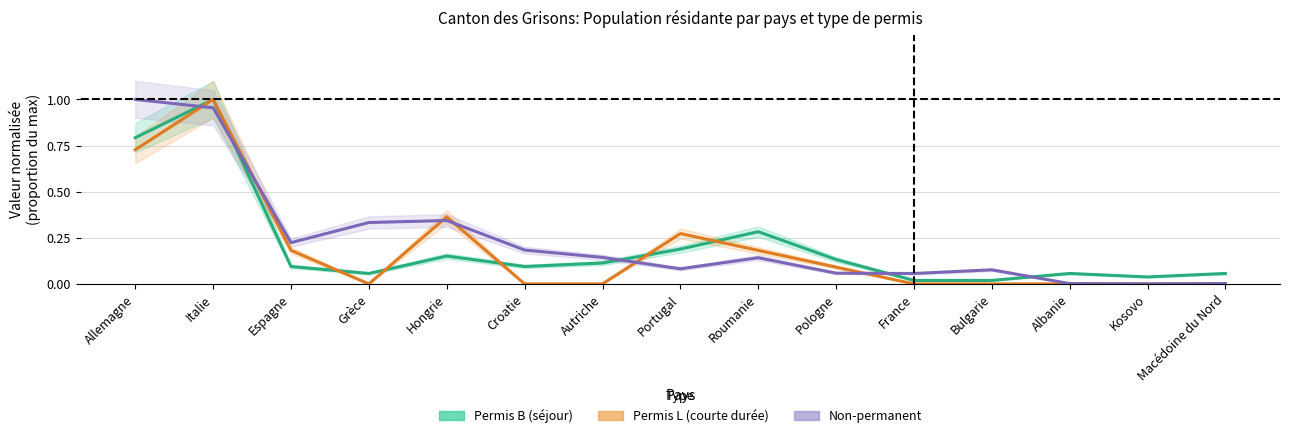

Reading left to right, transcribe all the data shown in this chart.

Permis B (séjour): Allemagne=0.8	Italie=1.0	Espagne=0.1	Grèce=0.1	Hongrie=0.2	Croatie=0.1	Autriche=0.1	Portugal=0.2	Roumanie=0.3	Pologne=0.1	France=0.0	Bulgarie=0.0	Albanie=0.1	Kosovo=0.0	Macédoine du Nord=0.1
Permis L (courte durée): Allemagne=0.7	Italie=1.0	Espagne=0.2	Grèce=0.0	Hongrie=0.4	Croatie=0.0	Autriche=0.0	Portugal=0.3	Roumanie=0.2	Pologne=0.1	France=0.0	Bulgarie=0.0	Albanie=0.0	Kosovo=0.0	Macédoine du Nord=0.0
Non-permanent: Allemagne=1.0	Italie=1.0	Espagne=0.2	Grèce=0.3	Hongrie=0.3	Croatie=0.2	Autriche=0.1	Portugal=0.1	Roumanie=0.1	Pologne=0.1	France=0.1	Bulgarie=0.1	Albanie=0.0	Kosovo=0.0	Macédoine du Nord=0.0